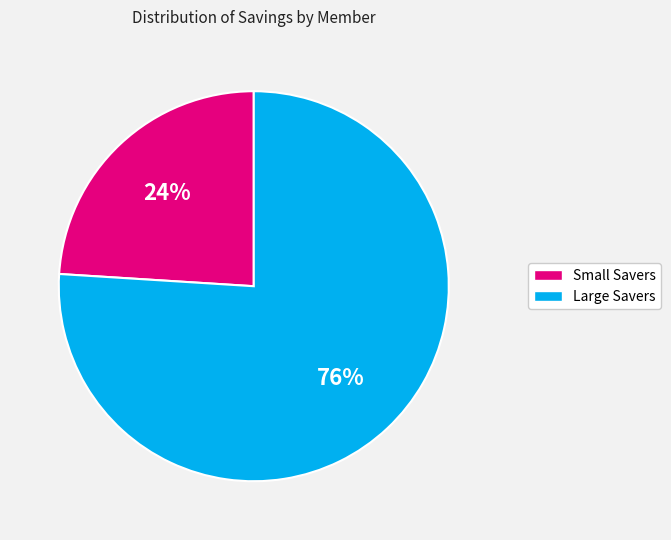

Is there a majority slice in this chart?

Yes